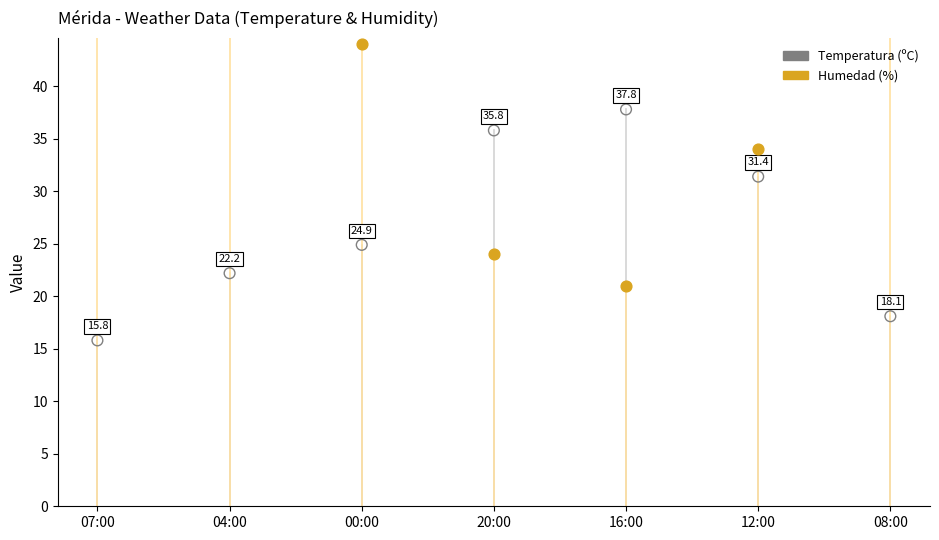

Which series reaches the minimum Y coordinate?

Temperatura (ºC)